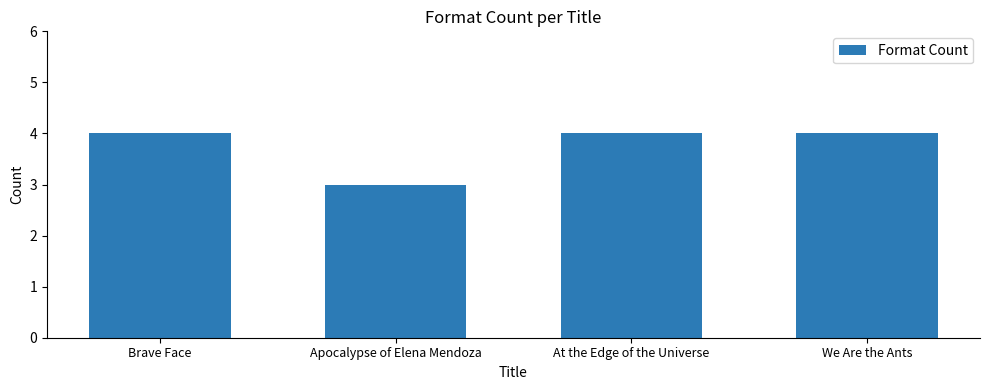

At which category does the chart reach its minimum across all series?

Apocalypse of Elena Mendoza